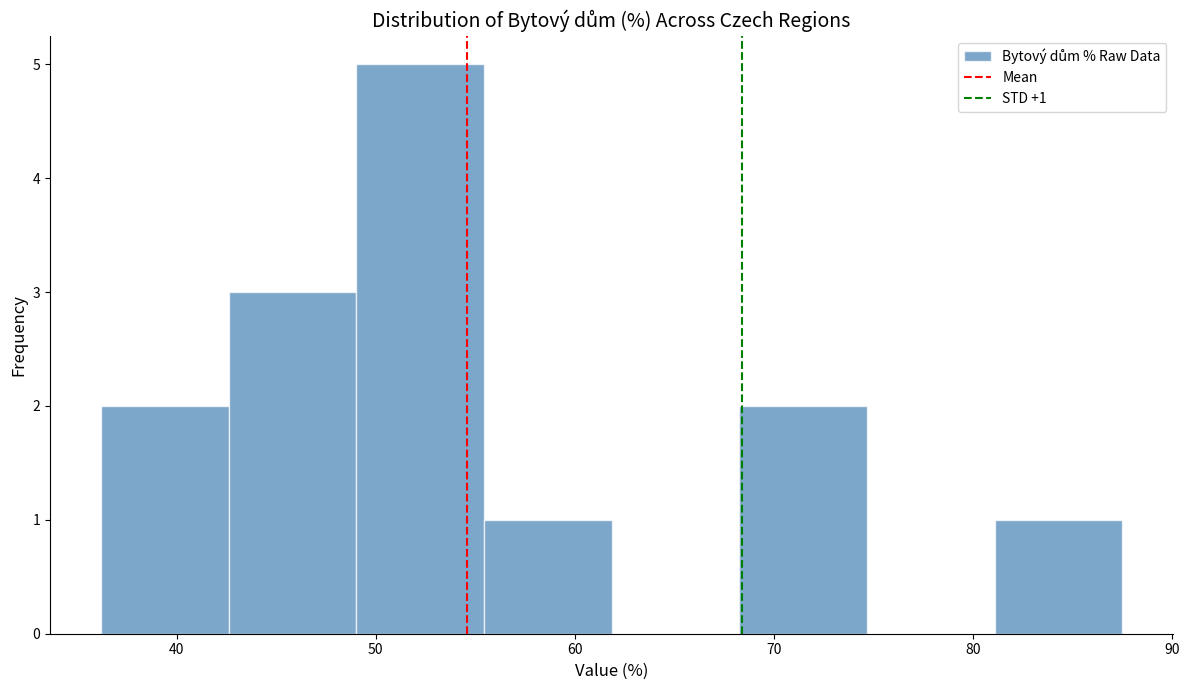

Over which range of the x-axis is the bar tallest?

49 to 55